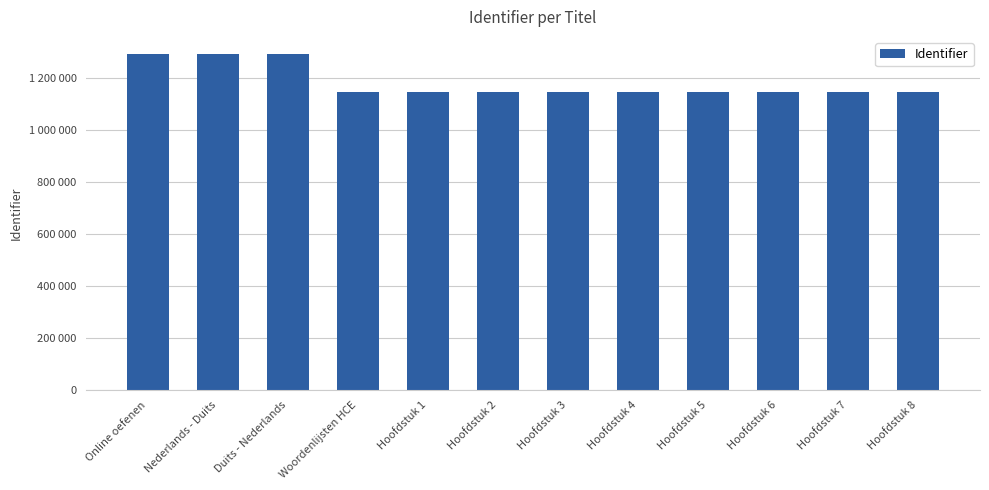

Which category has the highest value across all series?

Duits - Nederlands